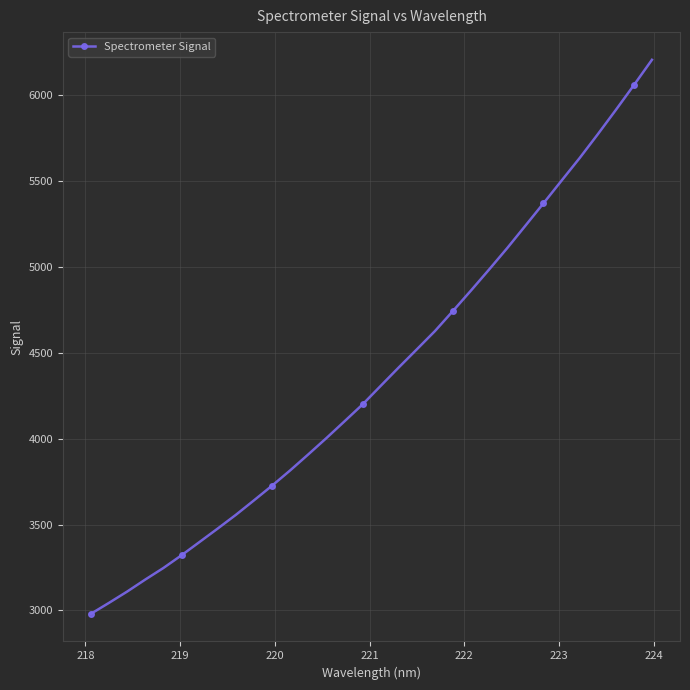

What is the difference between the maximum and minimum values?

3221.2